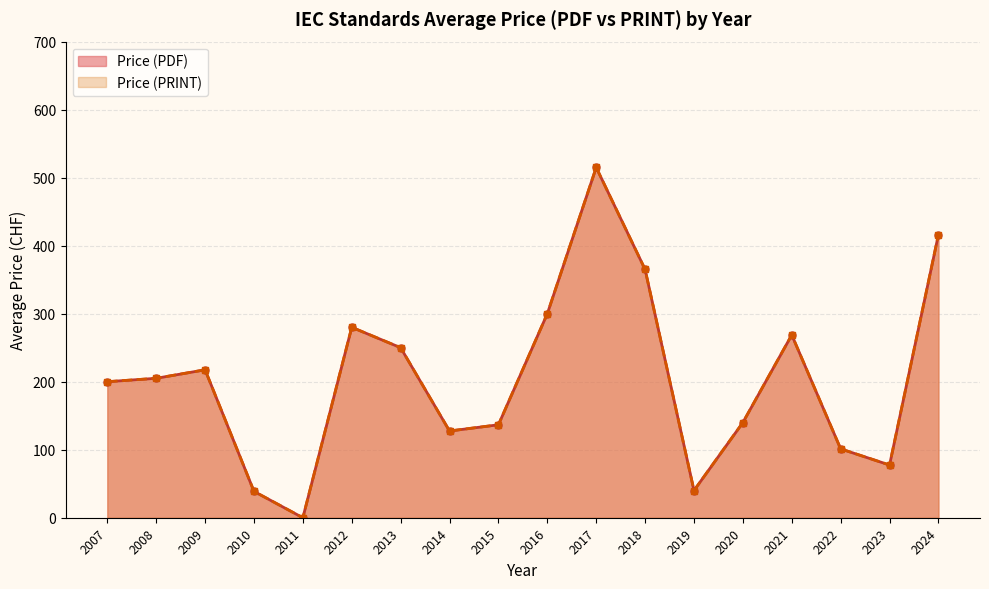

True or false: Price (PDF) has a value of 81 at 21.

False